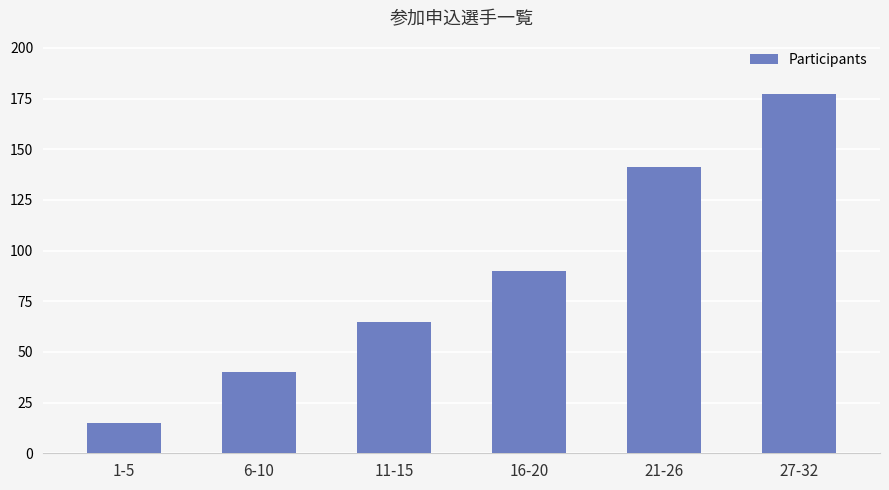

Reading right to left, extract all data points from this chart.

177	141	90	65	40	15